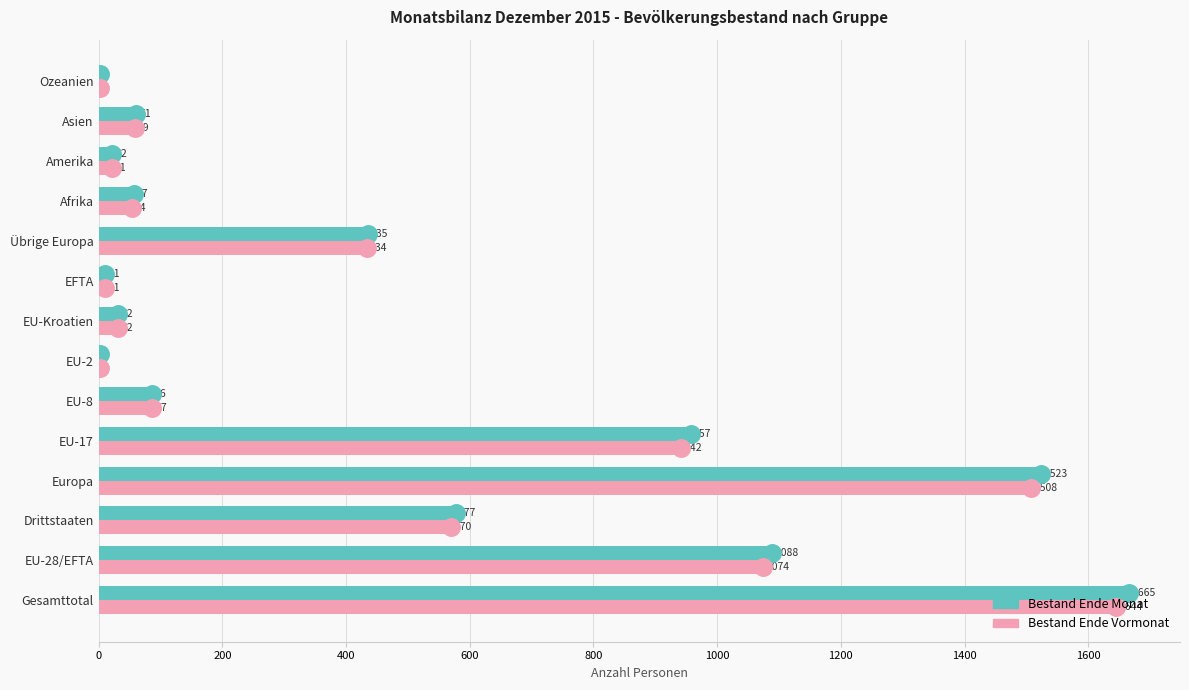

At which category does the chart reach its peak across all series?

Gesamttotal